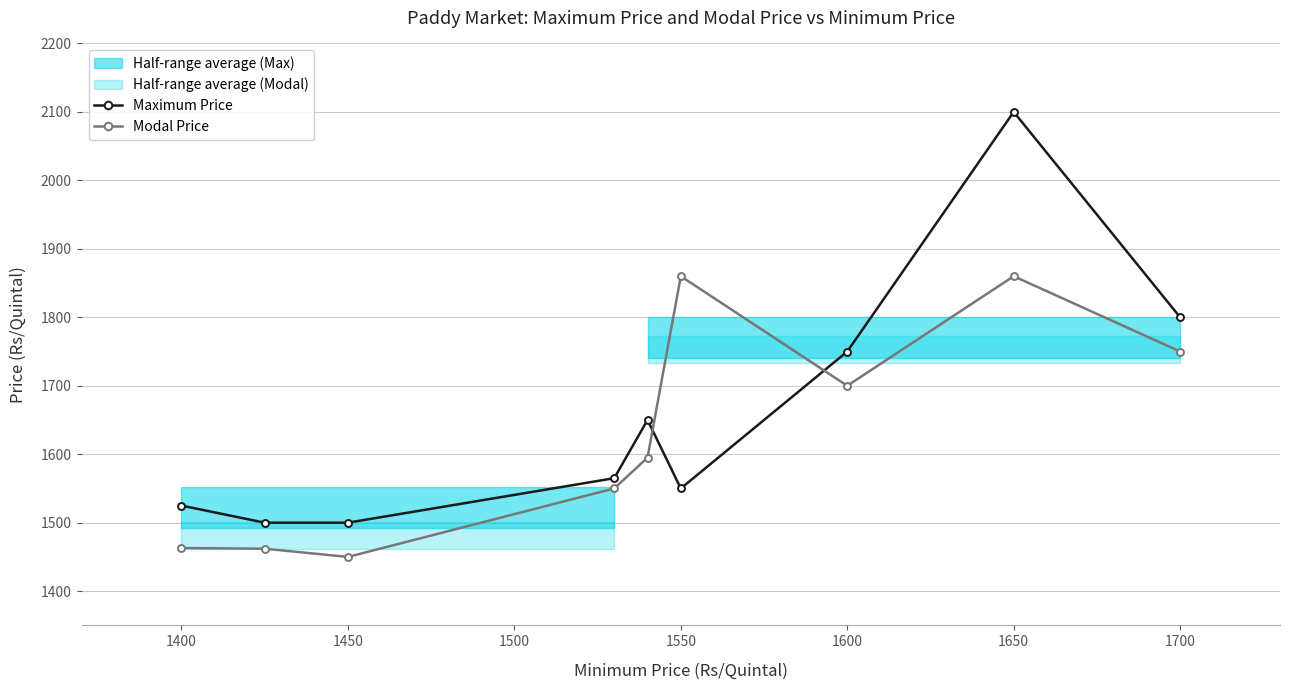

What is the difference between the Modal Price values at 1700 and 1400?

287